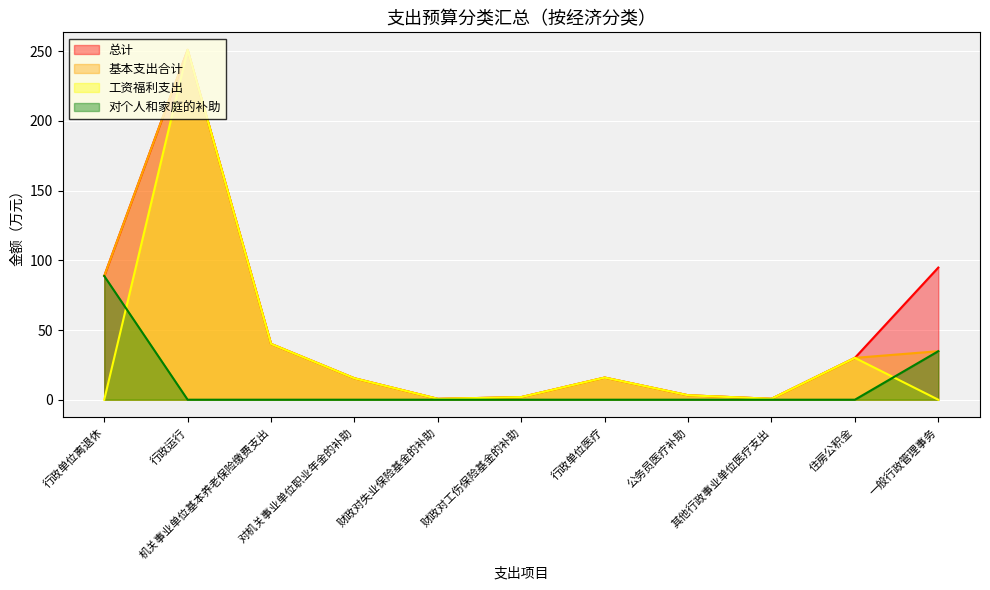

What is the difference between the 基本支出合计 values at 一般行政管理事务 and 公务员医疗补助?

31.6